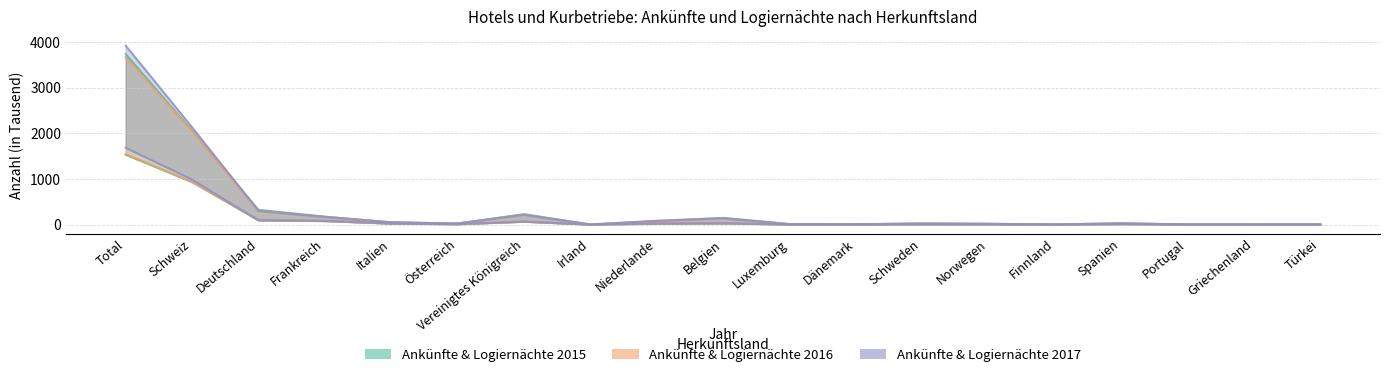

How many intersections are there between Ankünfte 2017 and Ankünfte 2015?

8